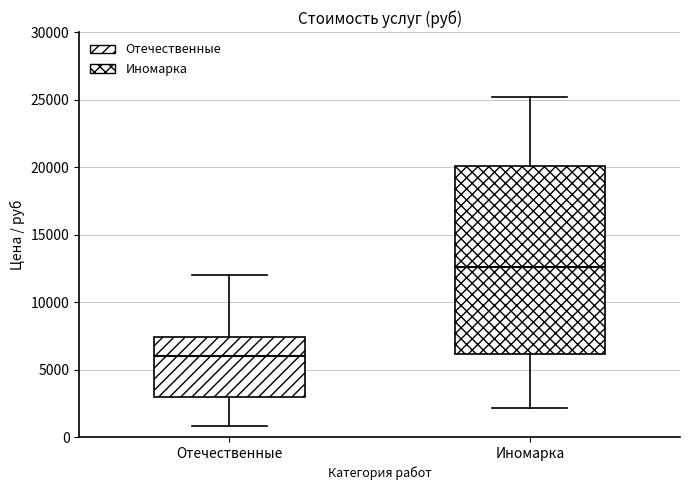

Where does the lower whisker of the box for Отечественные end on the y-axis? The values are not printed on the chart, so give them approximately, as read against the axis.

1000